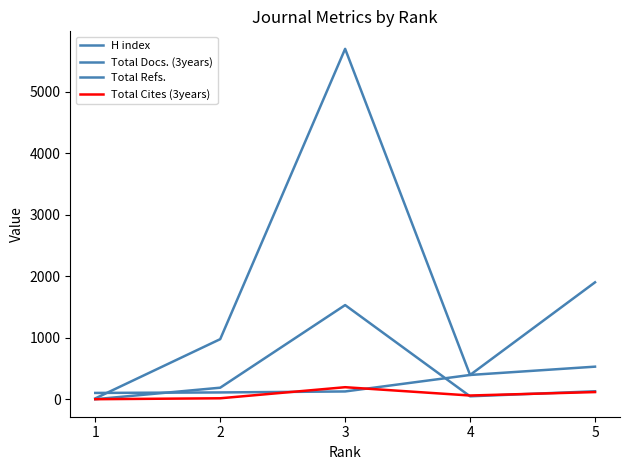

At which category does Total Docs. (3years) reach its first local valley?

4